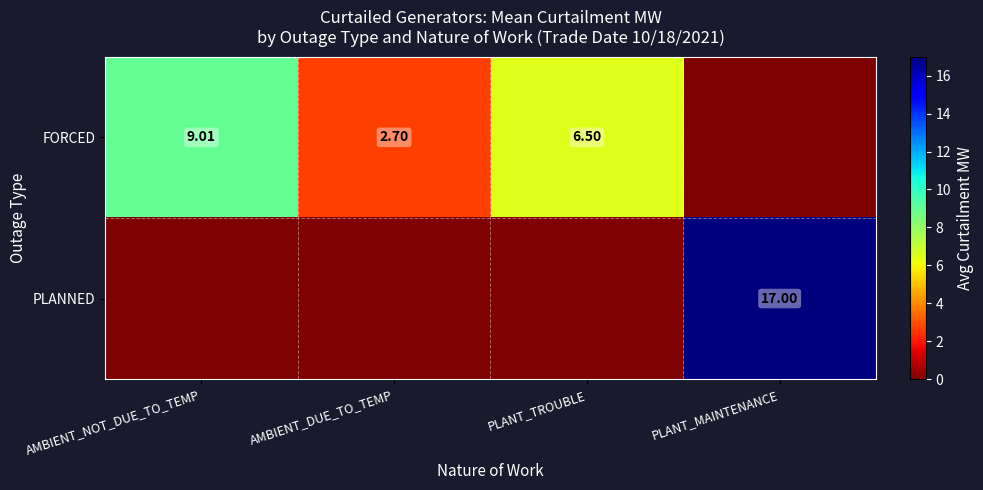

What is the average value of the PLANNED series?

4.2